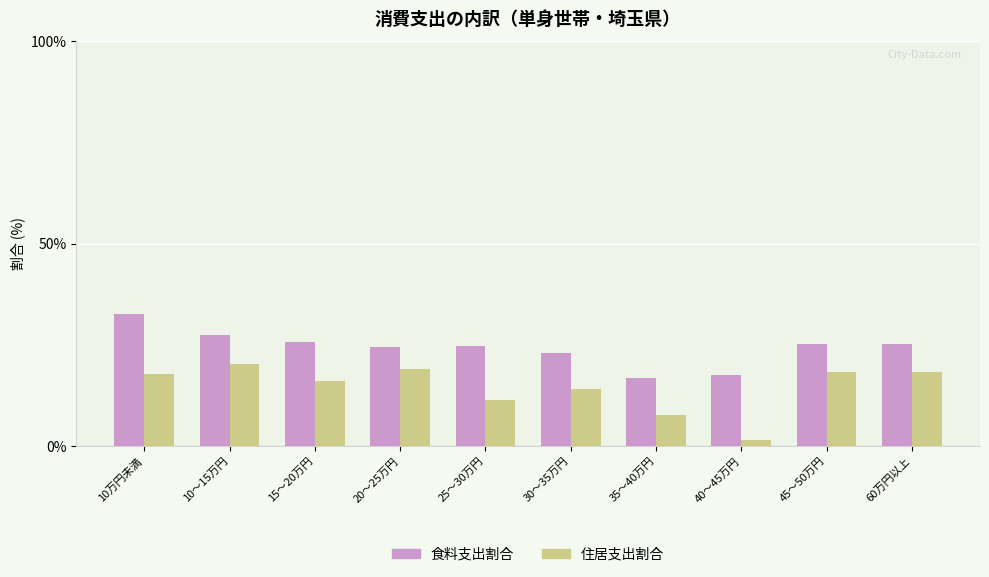

What is the total value across all series at 45～50万円?

43.6